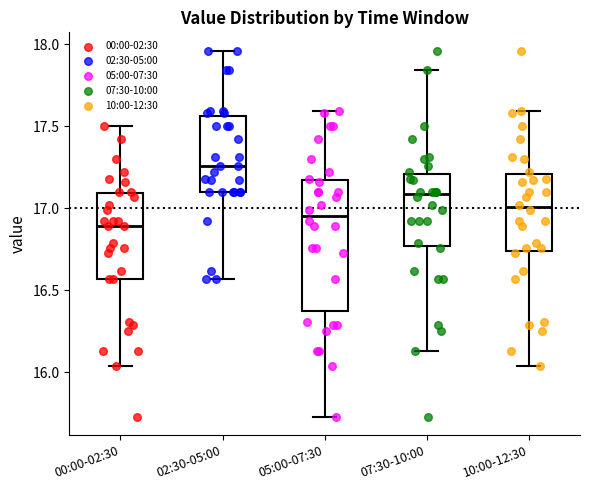

Reading left to right, transcribe this box plot: for each box, give where its median line is, the range the box spans, and where its two whiskers end, as read against the y-axis. The values are not printed on the chart, so give them approximately, as read against the axis.

00:00-02:30: median 16.90, box 16.55 to 17.10, whiskers 16.05 to 17.50
02:30-05:00: median 17.25, box 17.10 to 17.55, whiskers 16.55 to 17.95
05:00-07:30: median 16.95, box 16.40 to 17.20, whiskers 15.75 to 17.60
07:30-10:00: median 17.10, box 16.75 to 17.20, whiskers 16.15 to 17.85
10:00-12:30: median 17.00, box 16.75 to 17.20, whiskers 16.05 to 17.60